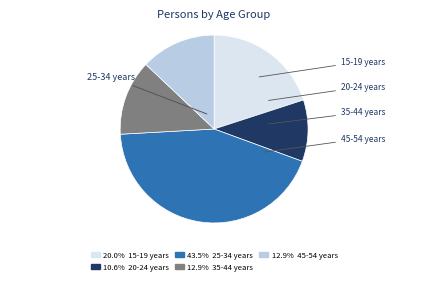

Is there any slice that represents more than half of the pie?

No